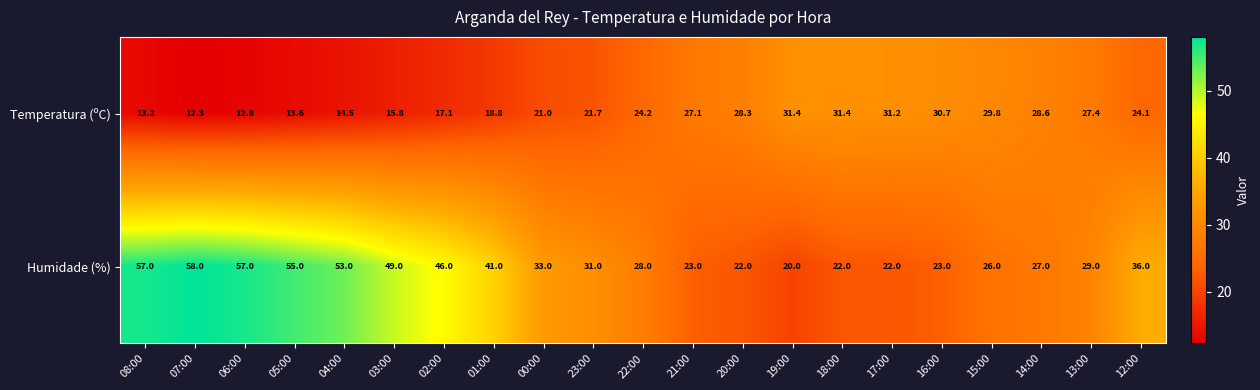

What is the sum of all Humidade (%) values?

758.0